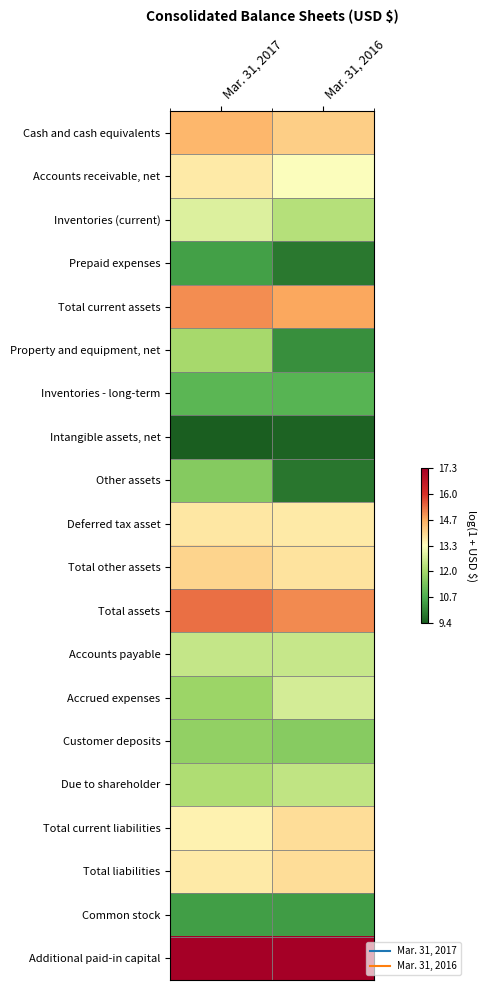

At how many categories does at least one series exceed 9?

2